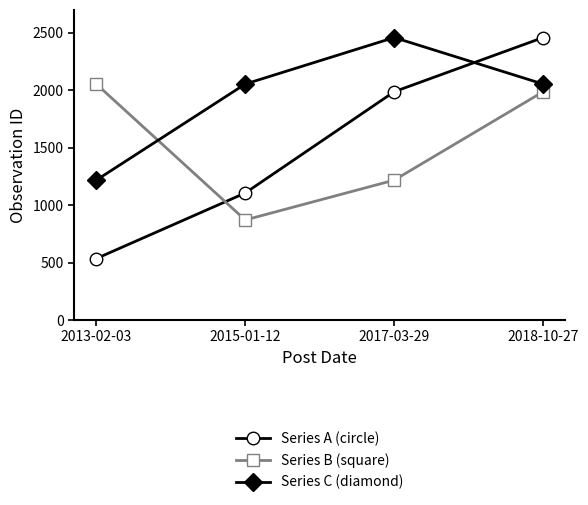

List the labels in order of Series A (circle) value, smallest first.

2013-02-03, 2015-01-12, 2017-03-29, 2018-10-27